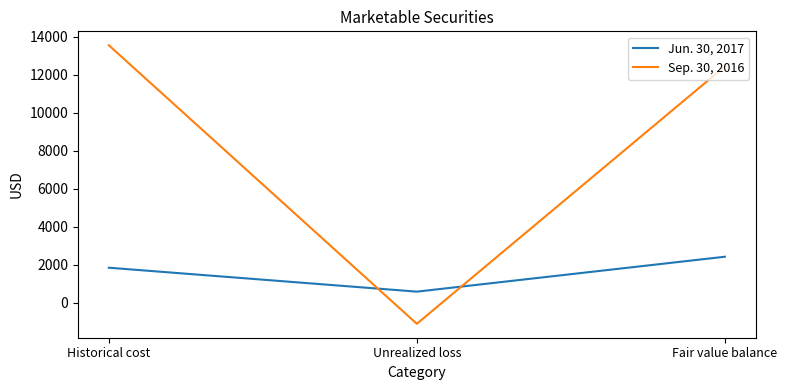

What position from the left is Unrealized loss?

2